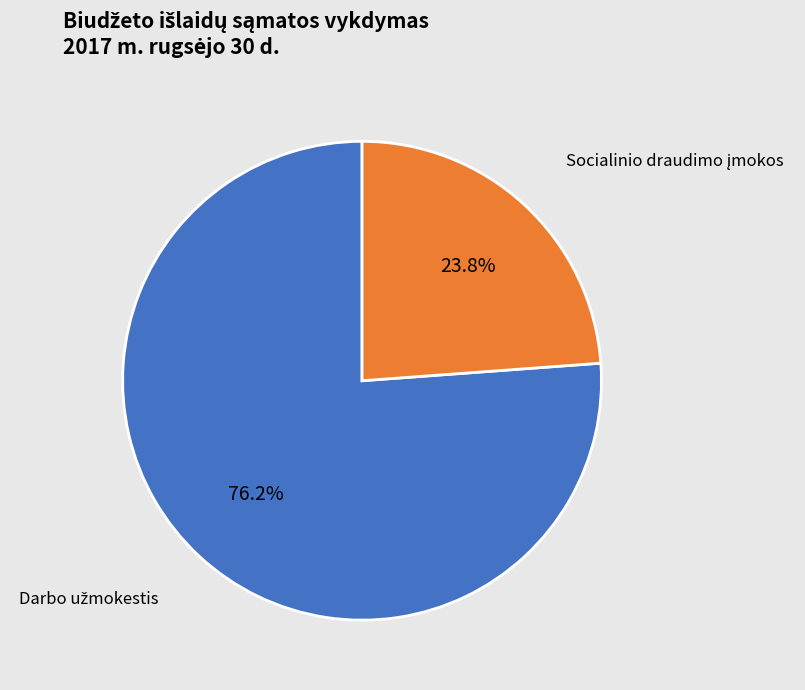

Is there any slice that represents more than half of the pie?

Yes